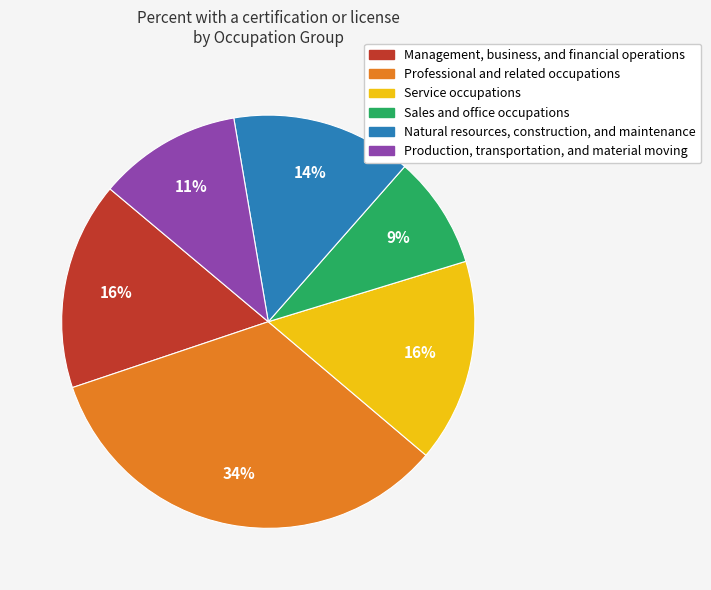

How many slices are in this pie chart?

6